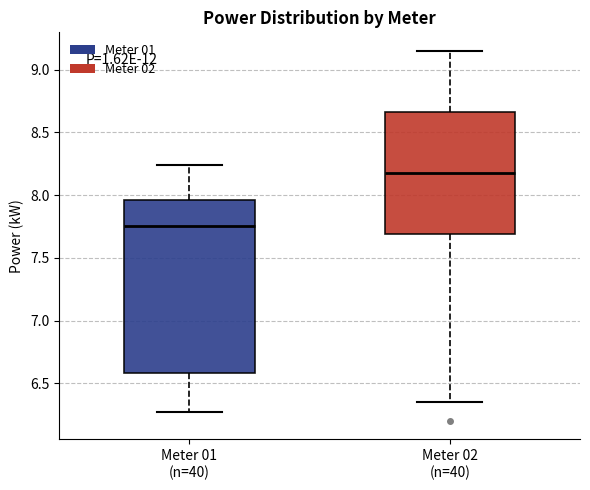

Which box is the tallest, from its lower edge to its upper edge?

Meter 01 (n=40)